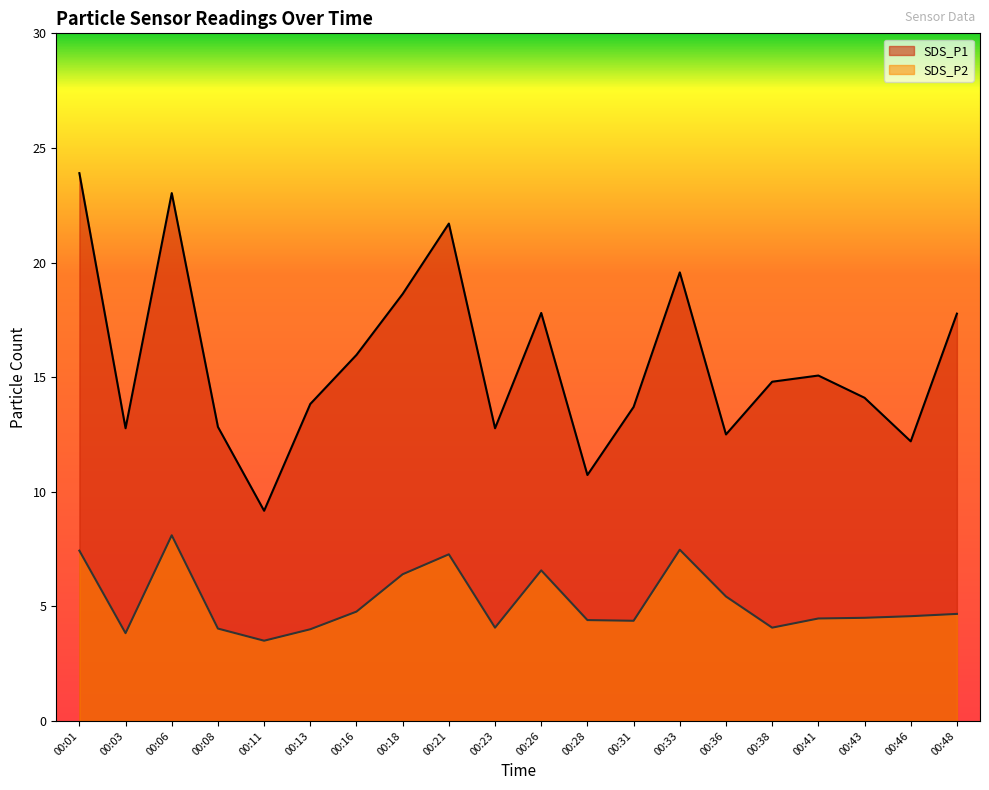

Which category has the highest value in the SDS_P2 series?

00:06